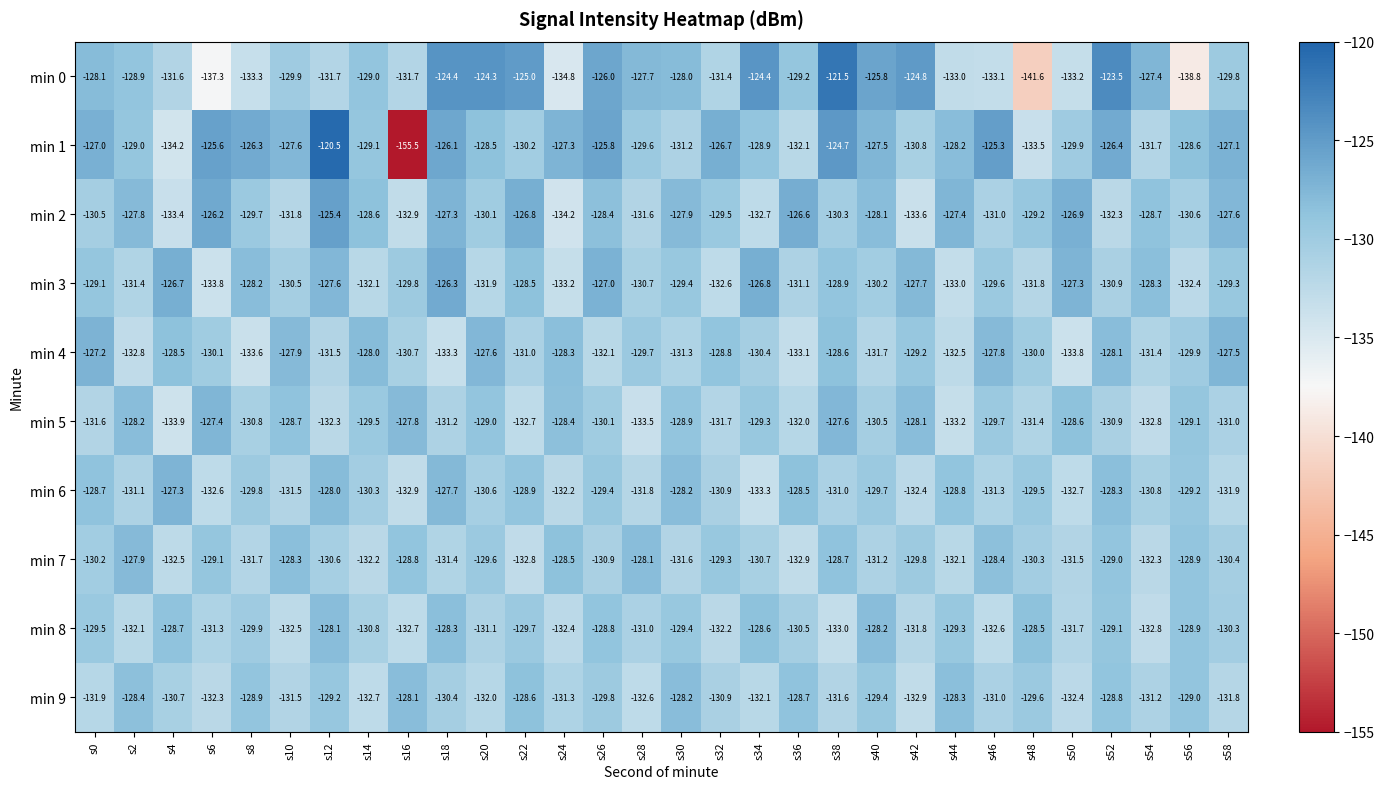

List the labels in order of min 4 value, largest first.

s0, s58, s20, s46, s10, s14, s52, s24, s4, s38, s32, s42, s28, s56, s48, s6, s34, s16, s22, s30, s54, s12, s40, s26, s44, s2, s36, s18, s8, s50